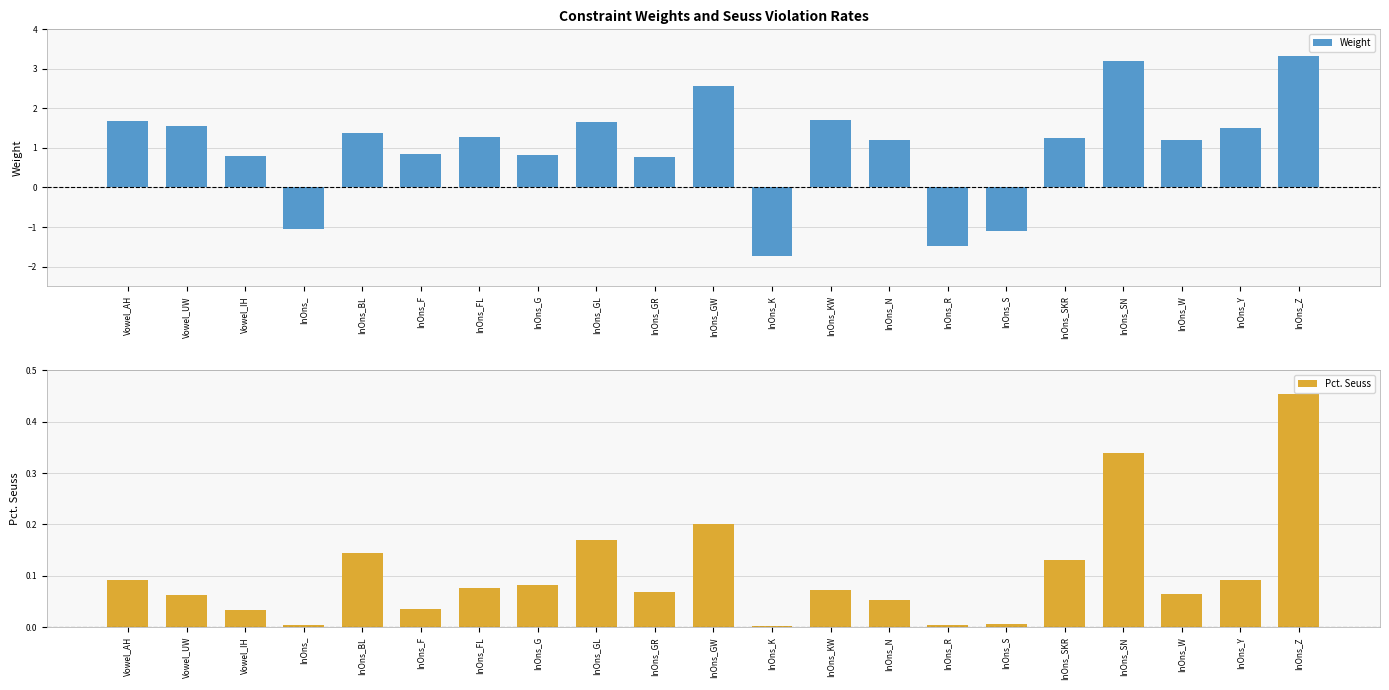

What is the spread (max minus min) of values at InOns_KW?

1.6